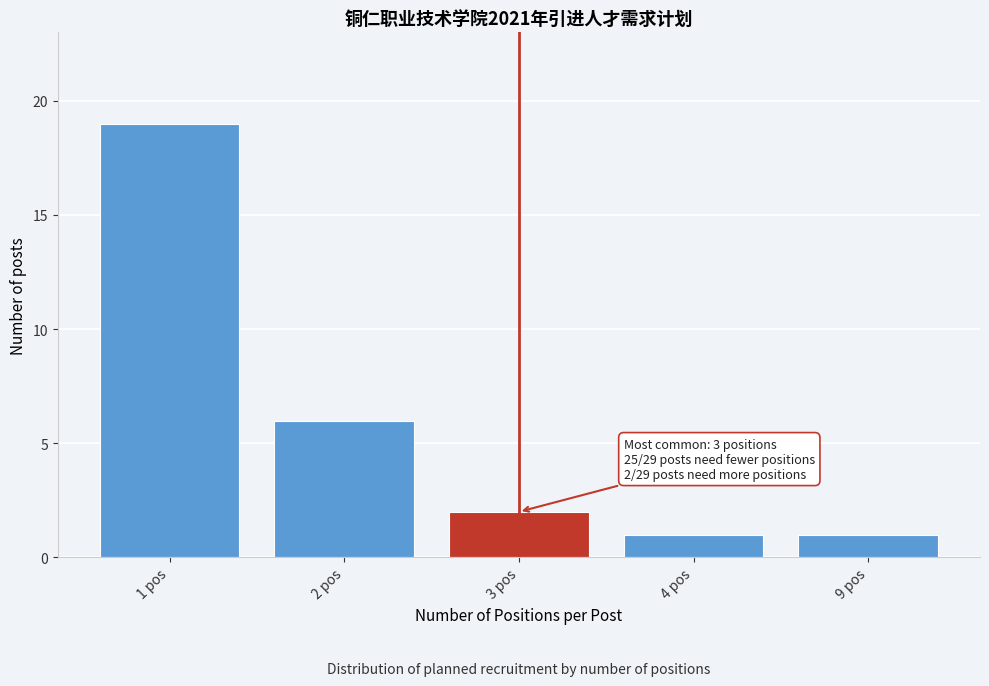

Reading left to right, what are all the values shown in this chart?

19	6	2	1	1